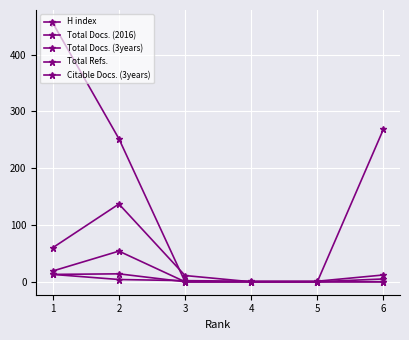

True or false: Total Docs. (2016) has a value of 34 at 2.

False